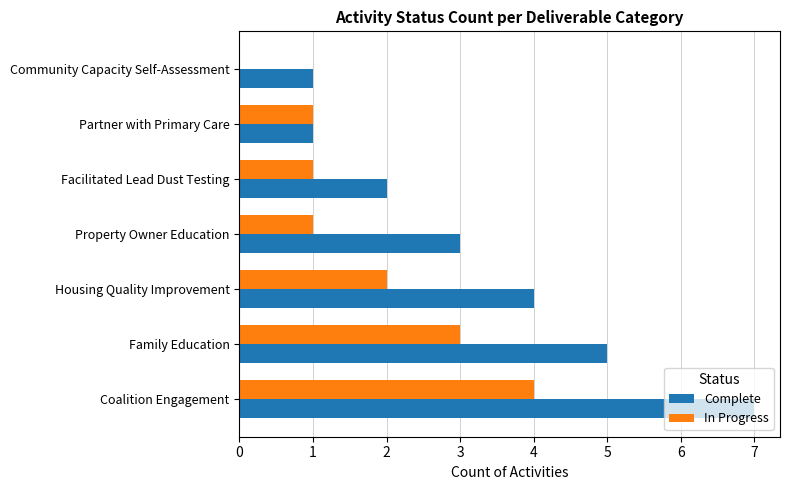

What is the maximum value shown in the chart?

7